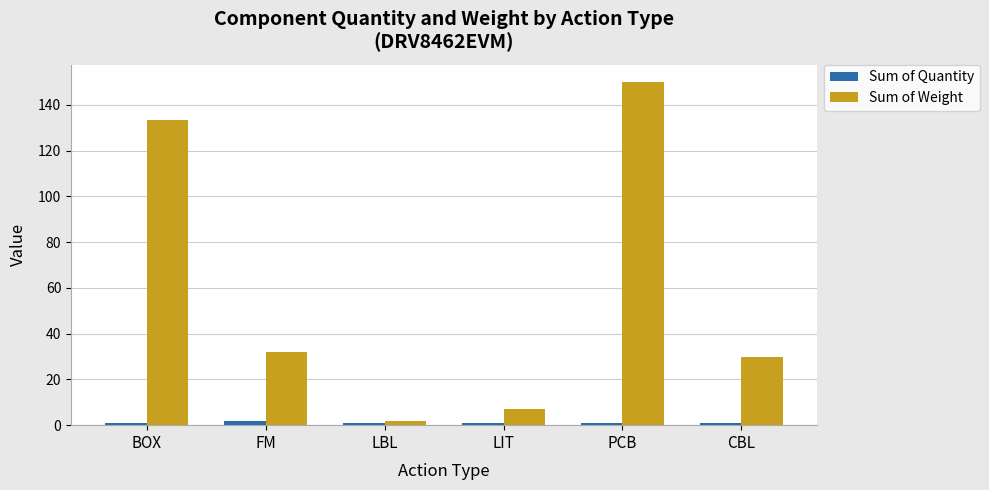

What is the difference between the maximum and minimum values in the Sum of Quantity series?

1.0